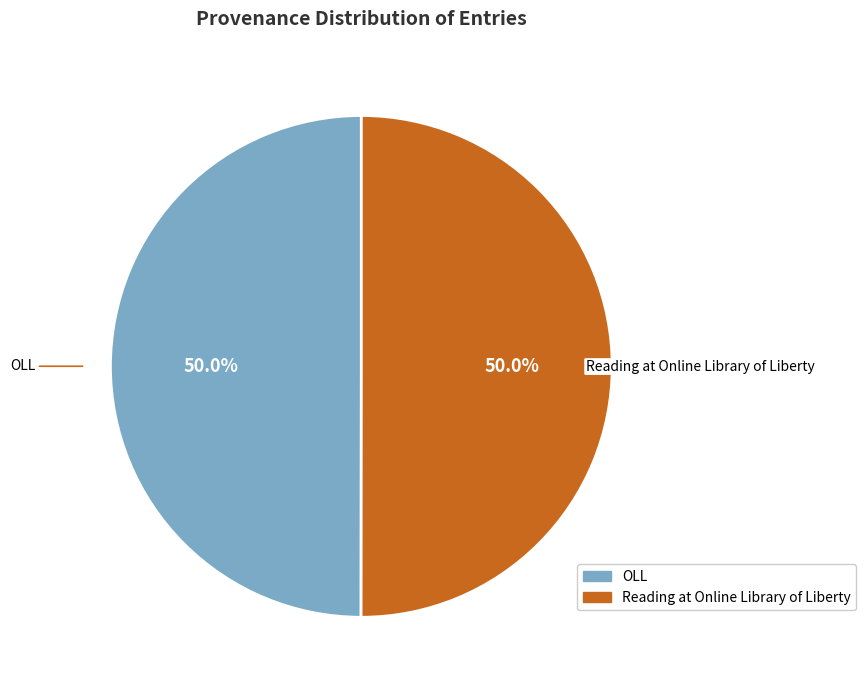

Count the number of slices in the pie.

2